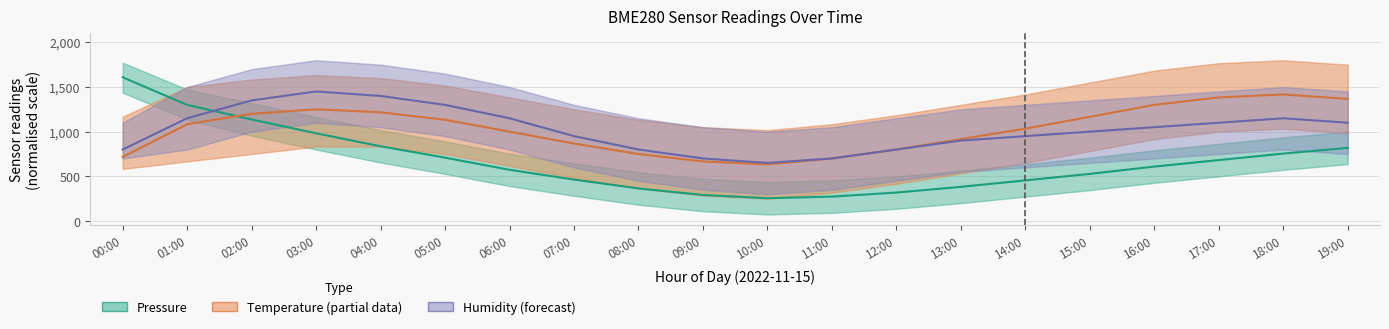

What is the value of the Temperature (partial) point at the 8th from the left?

866.7